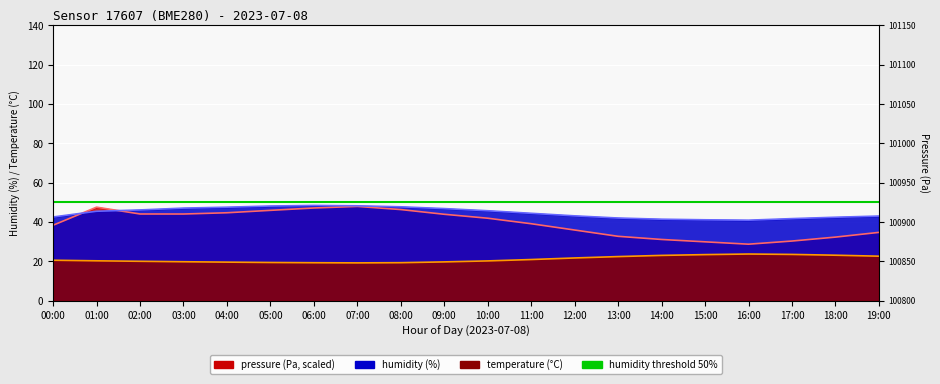

Which category has the highest value across all series?

06:00